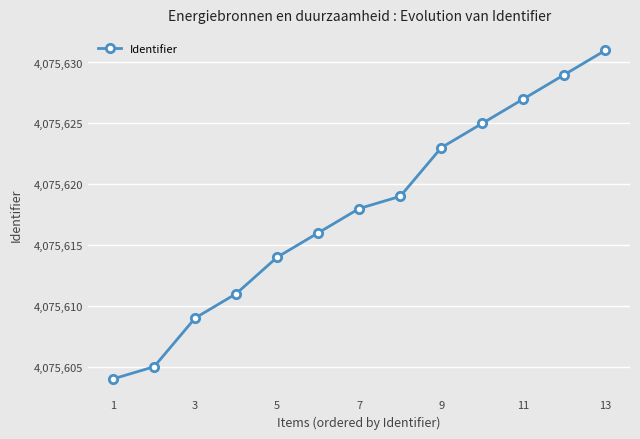

Reading left to right, extract all data points from this chart.

4075604	4075605	4075609	4075611	4075614	4075616	4075618	4075619	4075623	4075625	4075627	4075629	4075631